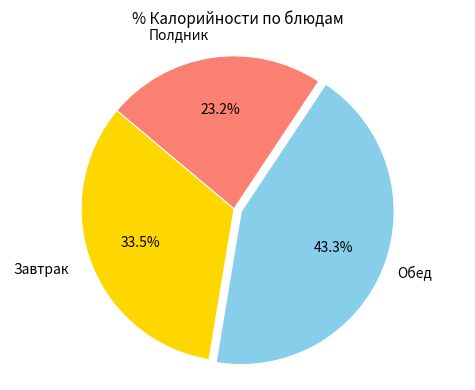

Is there a majority slice in this chart?

No